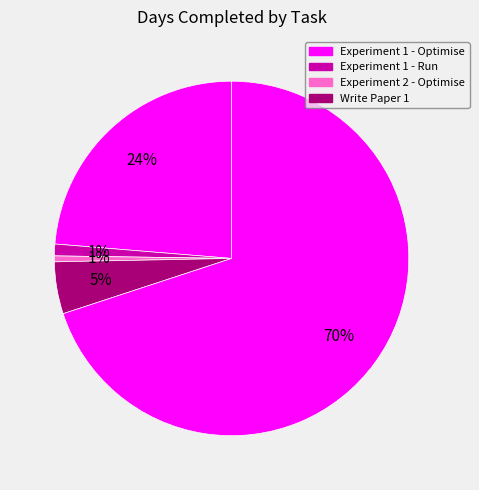

Count the number of slices in the pie.

5